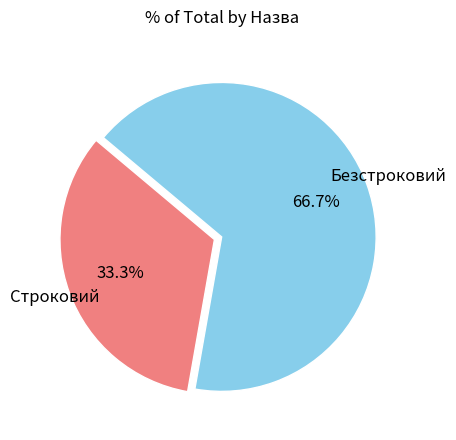

Does any single category account for the majority?

Yes